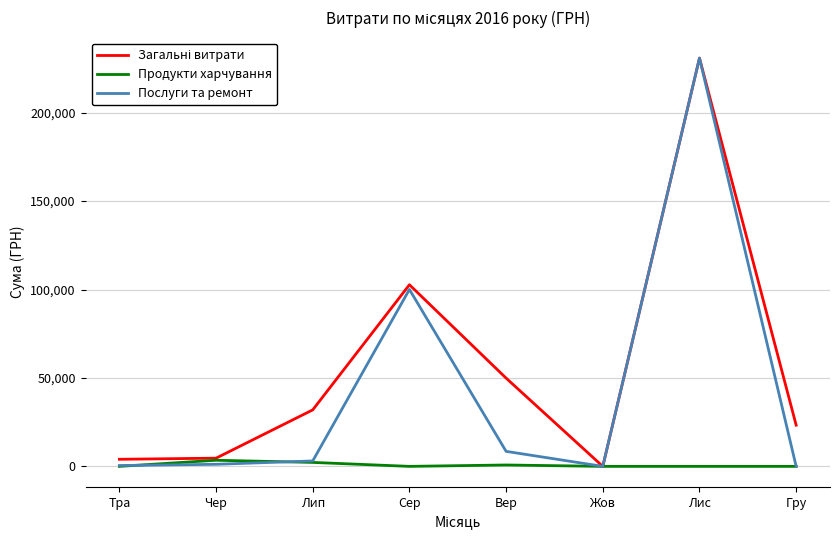

How many series are shown in this chart?

3